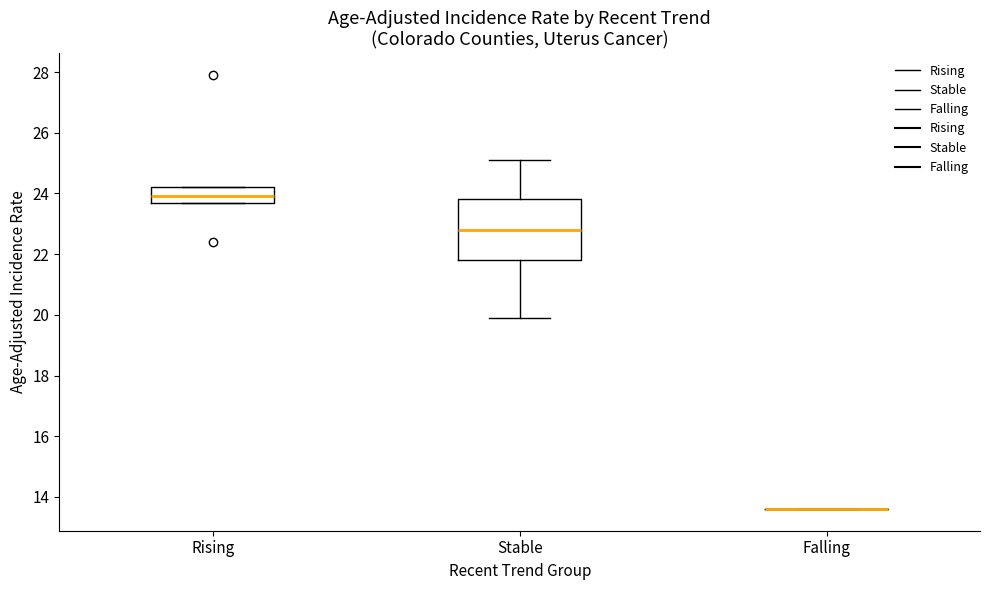

Reading left to right, read every box against the y-axis: the position of its median line, the range the box covers, and the ends of its whiskers. The values are not printed on the chart, so give them approximately, as read against the axis.

Rising: median 24.0, box 23.8 to 24.2, whiskers 23.8 to 24.2
Stable: median 22.8, box 21.8 to 23.8, whiskers 20.0 to 25.2
Falling: box collapsed to a line at 13.6, whiskers 13.6 to 13.6